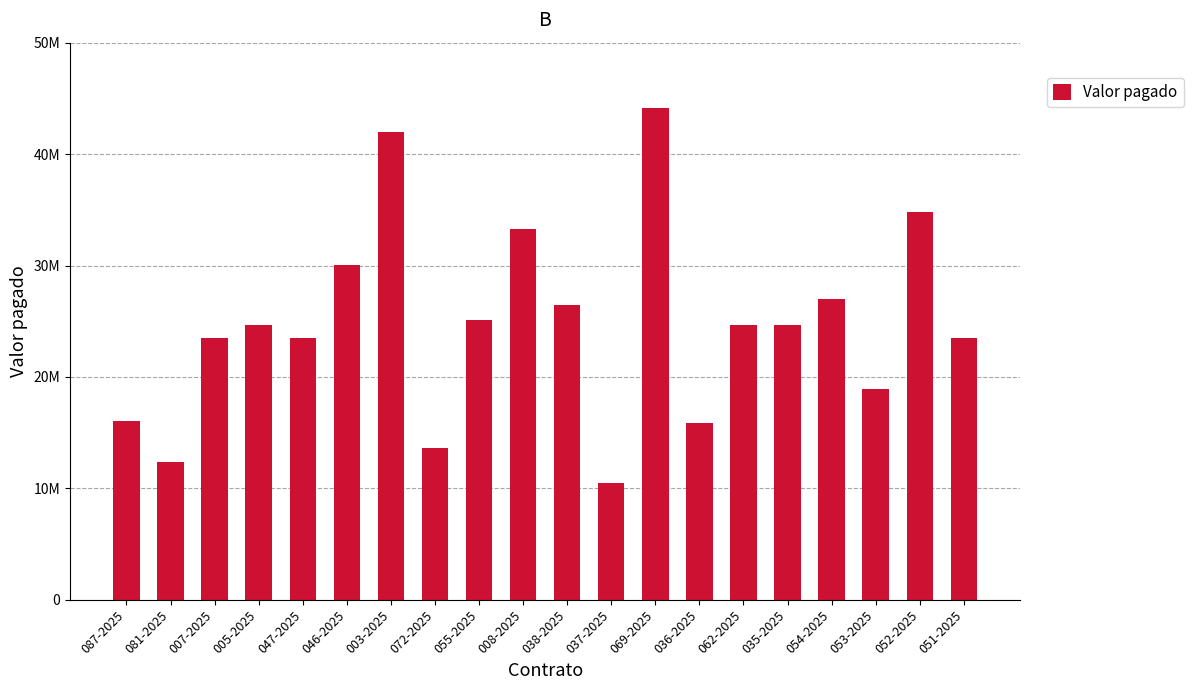

Reading left to right, list all the values displayed in this chart.

087-2025=16056200	081-2025=12360000	007-2025=23512000	005-2025=24619500	047-2025=23512000	046-2025=30006000	003-2025=41941833	072-2025=13596000	055-2025=25133333	008-2025=33285600	038-2025=26442667	037-2025=10471333	069-2025=44137500	036-2025=15837867	062-2025=24644800	035-2025=24619500	054-2025=26977733	053-2025=18876000	052-2025=34762500	051-2025=23512000